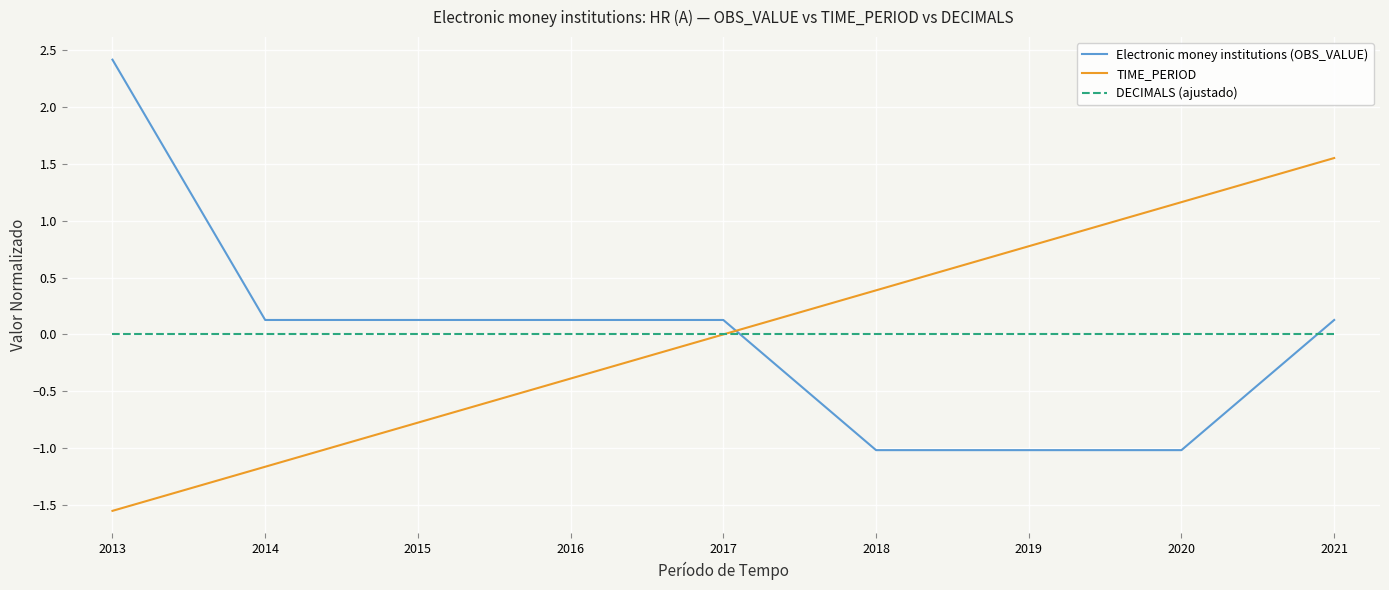

What is the lowest value of the Electronic money institutions (OBS_VALUE) series?

-1.0